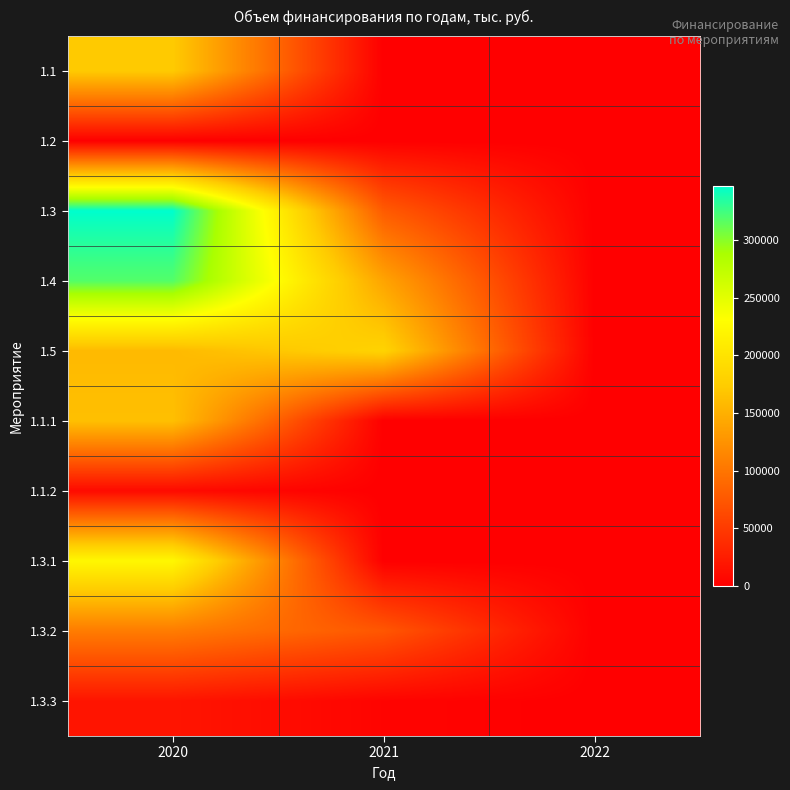

At 2020, list the series in order from largest to smallest.

1.3, 1.4, 1.3.1, 1.1, 1.1.1, 1.5, 1.3.2, 1.3.3, 1.1.2, 1.2